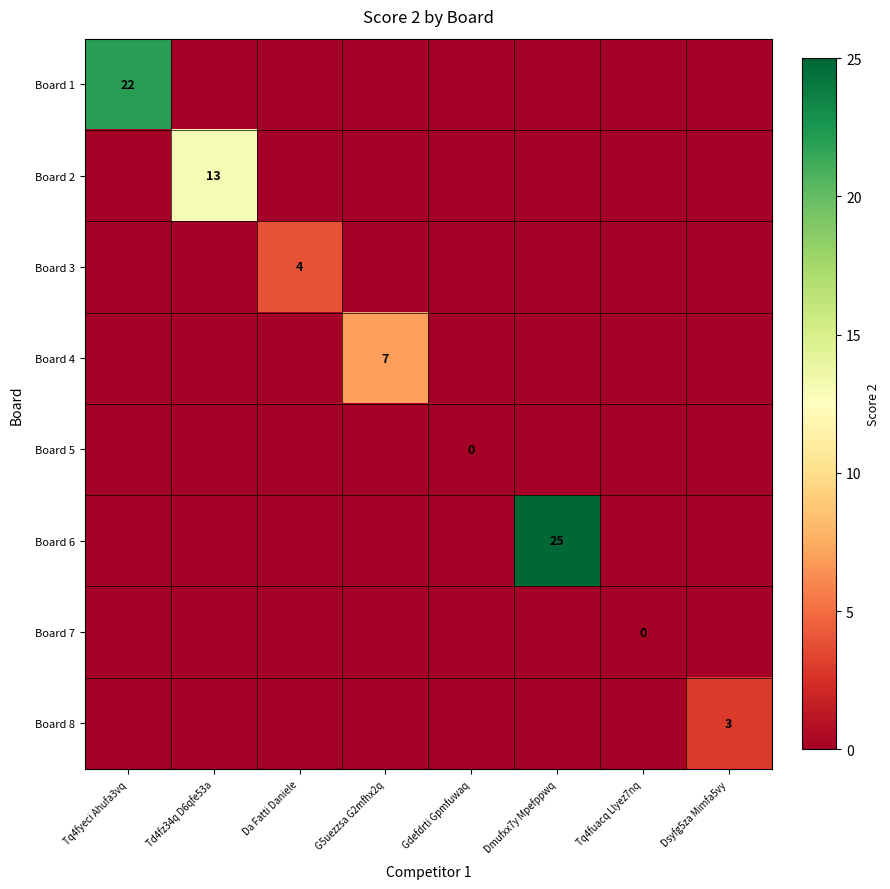

The Board 2 series shows 13 at Td4fz34q D6qfe53a. True or false?

True